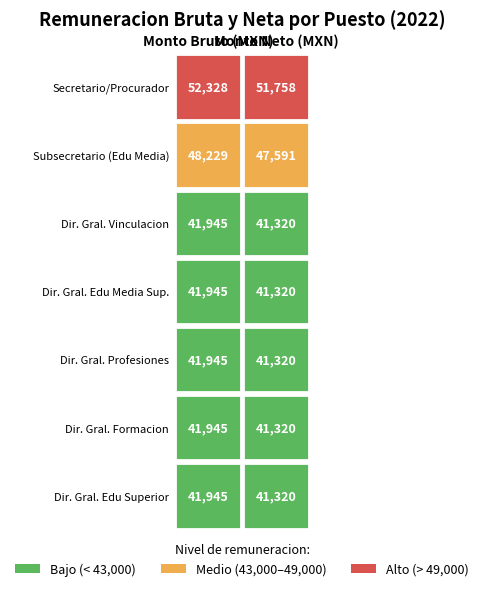

What is the total value across all series at 0?

310282